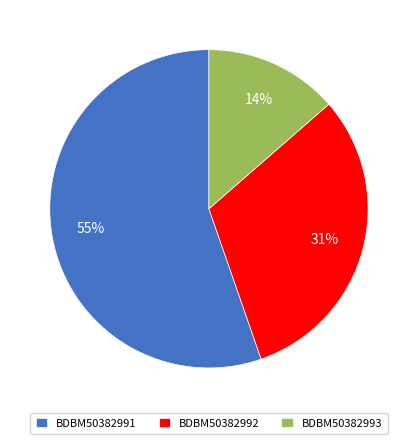

What is the majority slice?

BDBM50382991